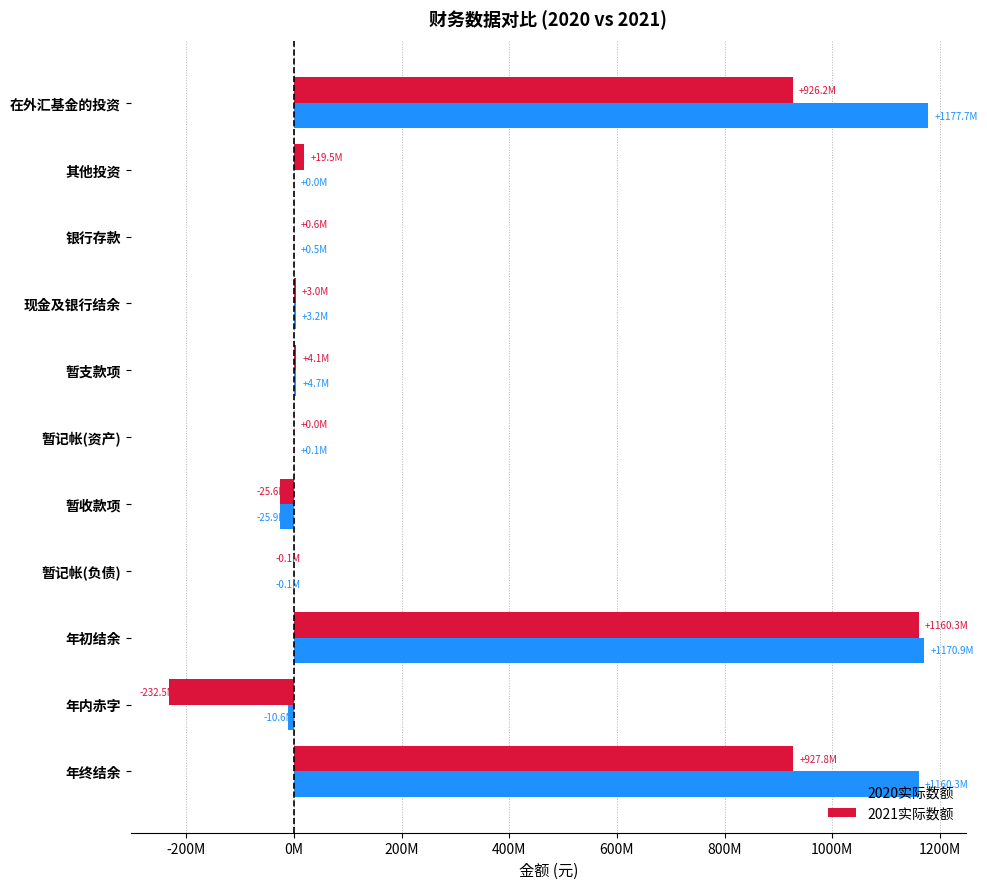

What are all the series names shown in the legend?

2020实际数额, 2021实际数额